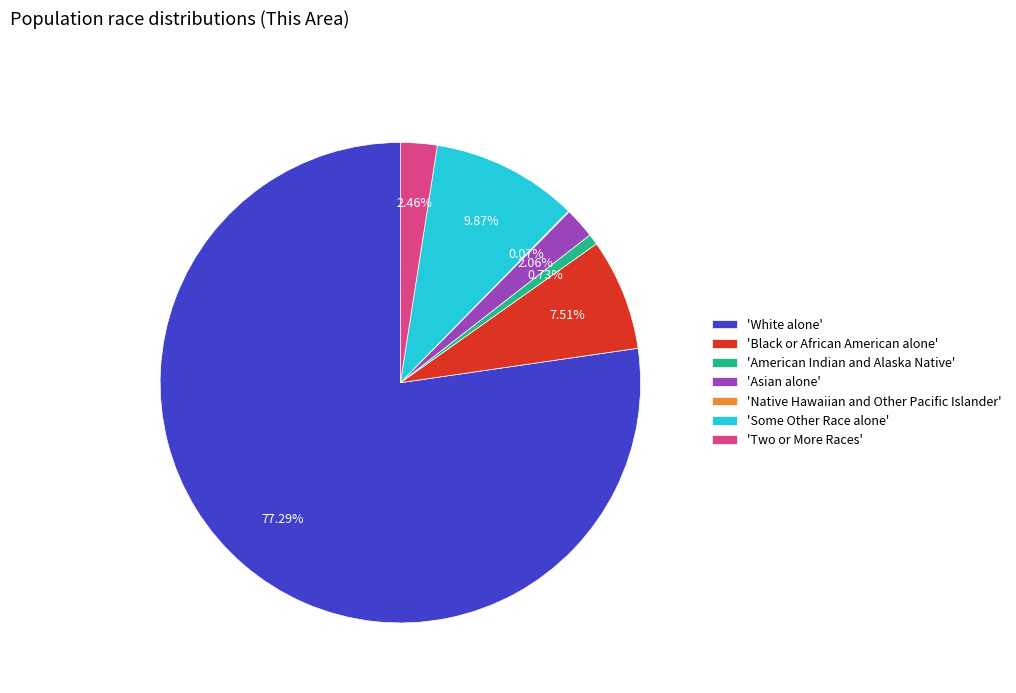

To the nearest percent, what is the difference between the largest and smallest slice percentages?

77%